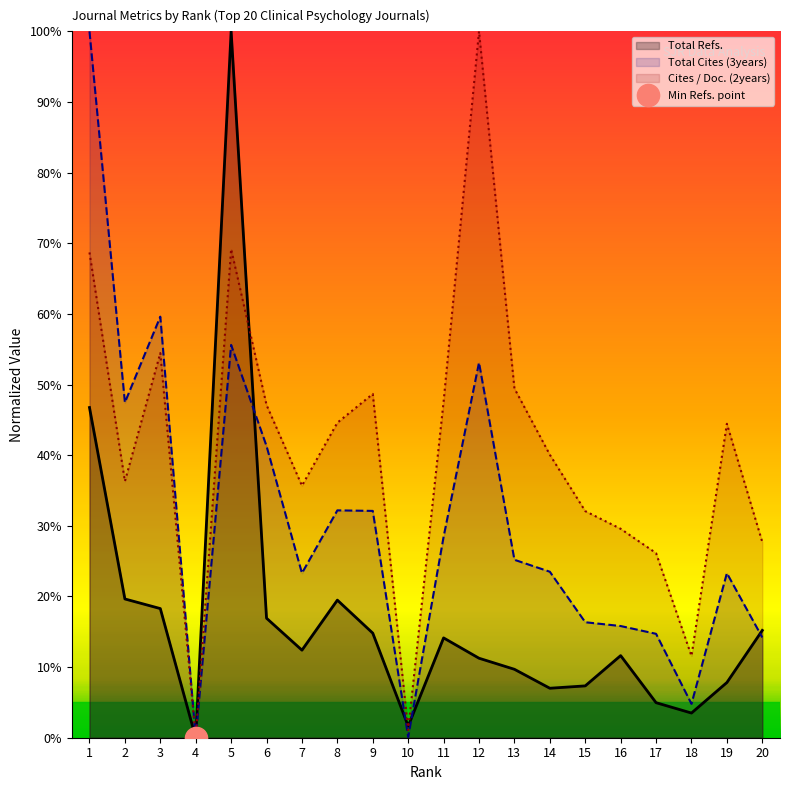

Reading left to right, what are all the values shown in this chart?

Total Refs. (line): 46.7	19.6	18.3	0.0	100.0	16.9	12.4	19.5	14.8	1.6	14.1	11.3	9.7	7.0	7.3	11.6	5.0	3.5	7.8	15.2
Total Cites (3years) (line): 100.0	47.5	59.6	0.0	55.6	41.3	23.3	32.2	32.1	0.1	28.4	53.1	25.2	23.5	16.4	15.8	14.7	4.8	23.3	14.2
Cites / Doc. (2years) (line): 68.7	36.3	54.5	0.0	69.2	47.1	35.7	44.6	48.7	1.1	47.6	100.0	49.5	40.1	32.1	29.6	26.1	11.6	44.4	27.7